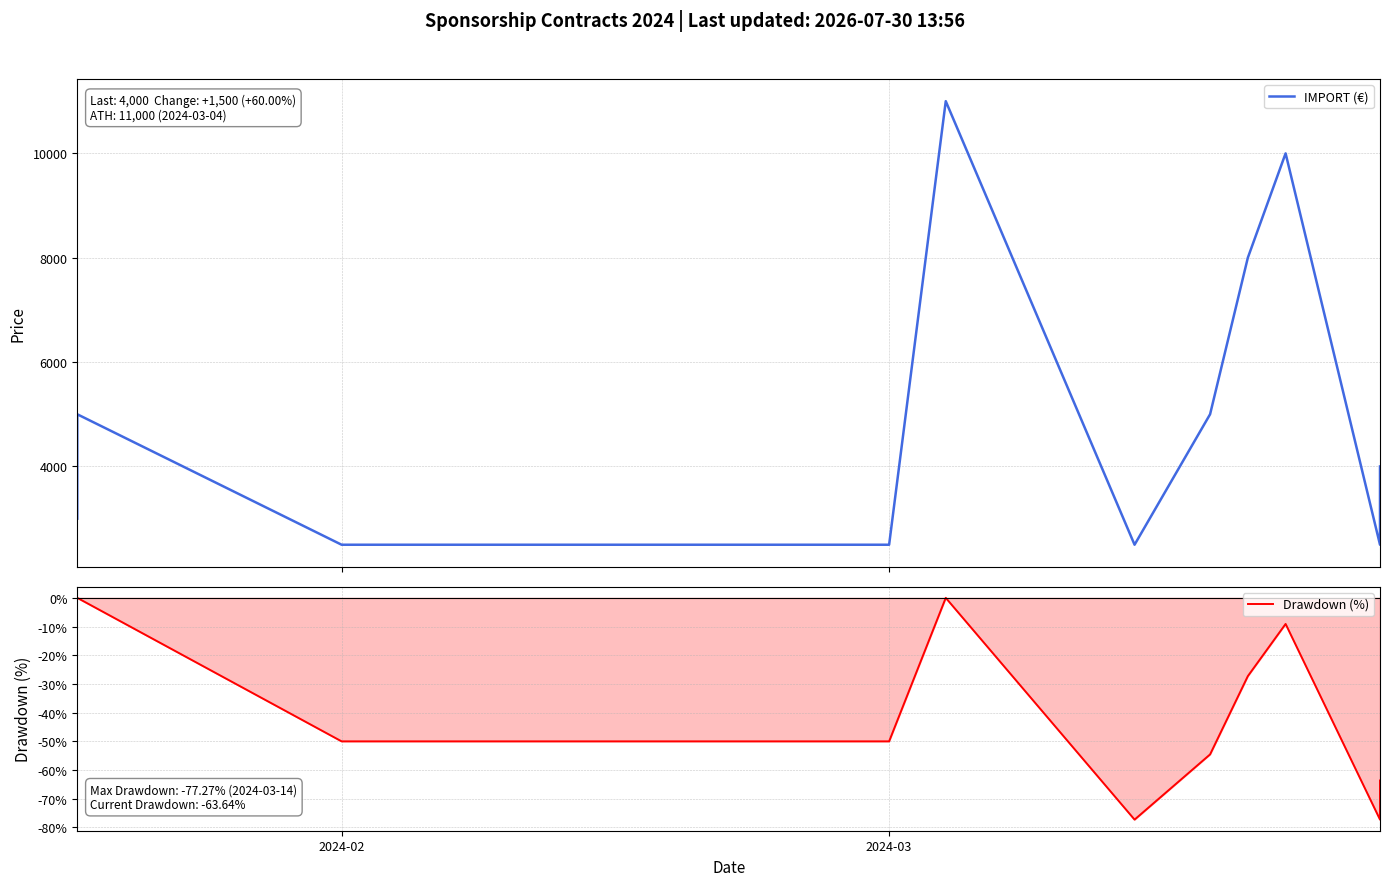

Rank the series by their maximum value, from highest to lowest.

IMPORT (€), Drawdown (%)